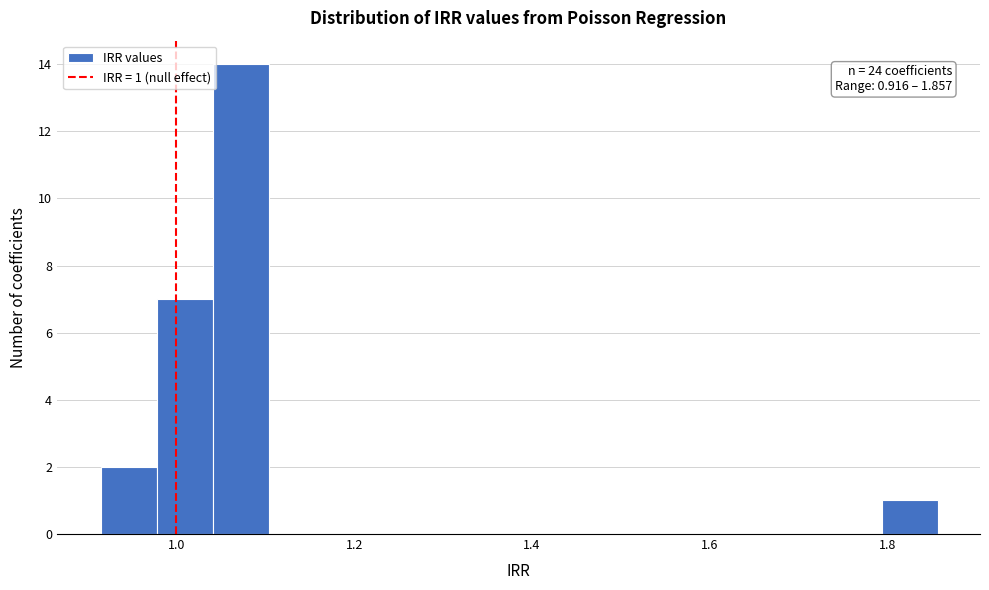

Around what value on the x-axis is the tallest bar? Give the approximate position of its centre, as read against the axis.

1.08